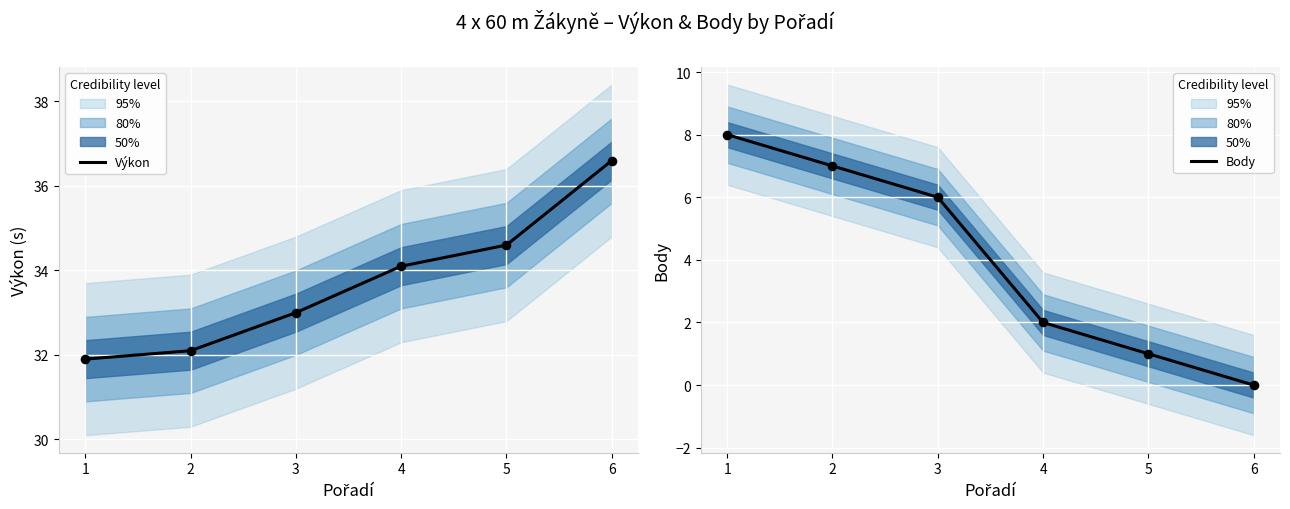

Which series has the largest Y range (max minus min)?

Body